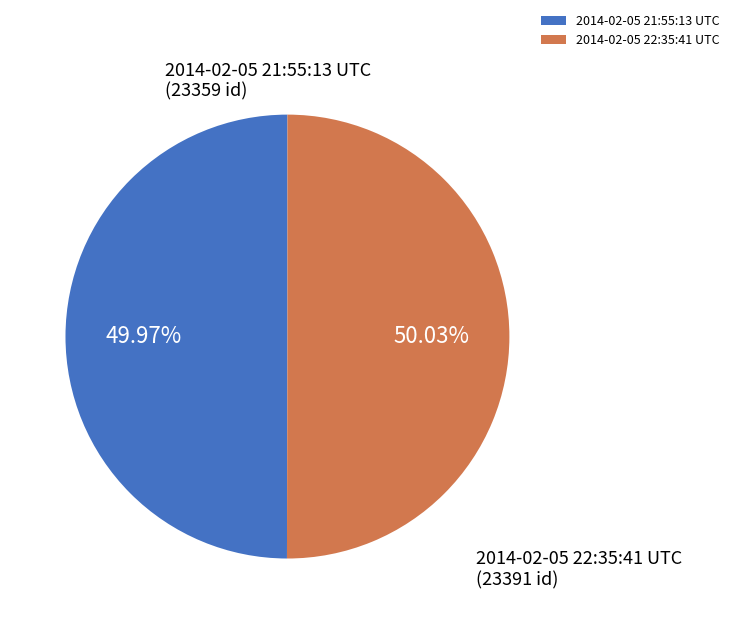

To the nearest percent, what percentage of the pie is 2014-02-05 22:35:41 UTC?

50%